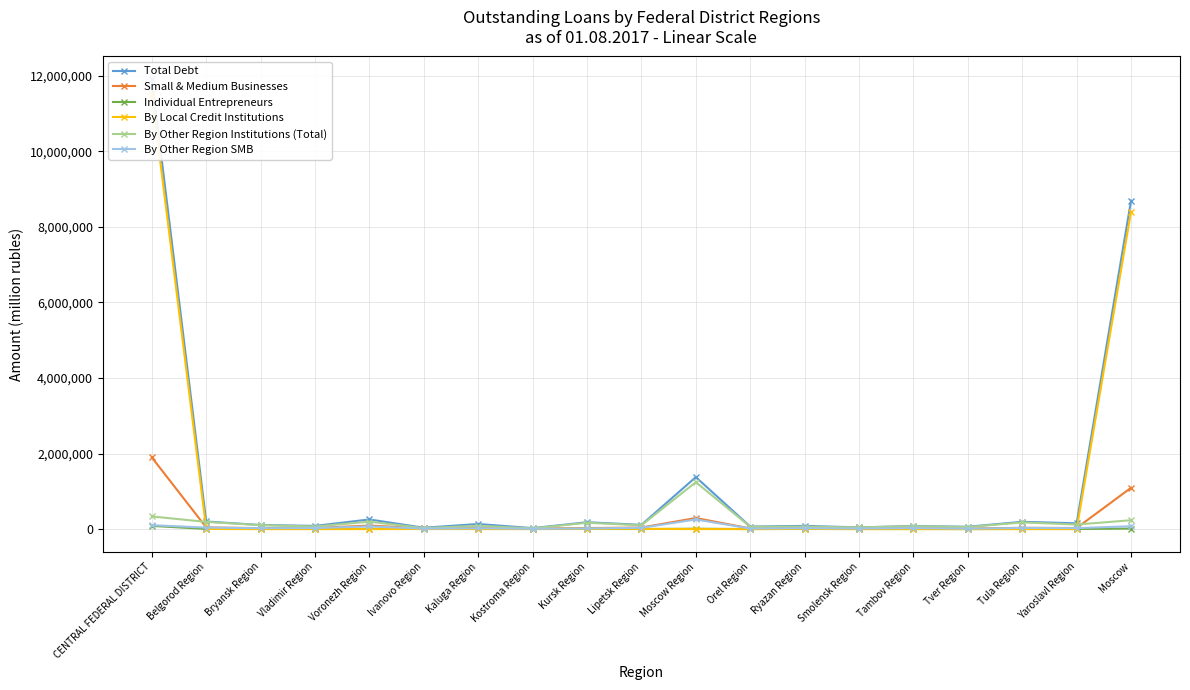

How many lines are shown in the chart?

6